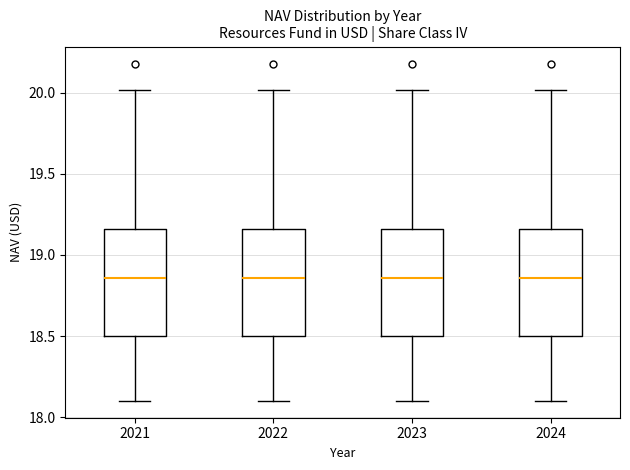

Reading left to right, read every box against the y-axis: the position of its median line, the range the box covers, and the ends of its whiskers. The values are not printed on the chart, so give them approximately, as read against the axis.

2021: median 18.85, box 18.50 to 19.15, whiskers 18.10 to 20.00
2022: median 18.85, box 18.50 to 19.15, whiskers 18.10 to 20.00
2023: median 18.85, box 18.50 to 19.15, whiskers 18.10 to 20.00
2024: median 18.85, box 18.50 to 19.15, whiskers 18.10 to 20.00